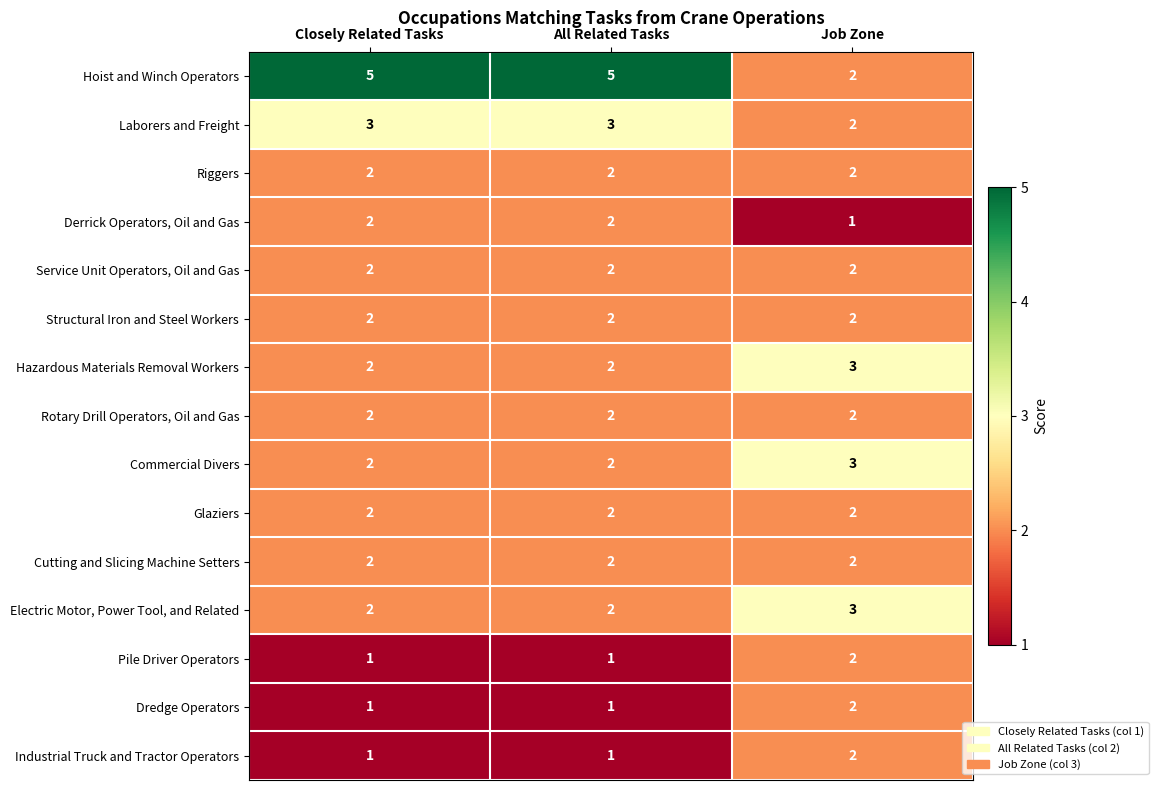

What is the difference between the highest and lowest values at All Related Tasks?

4